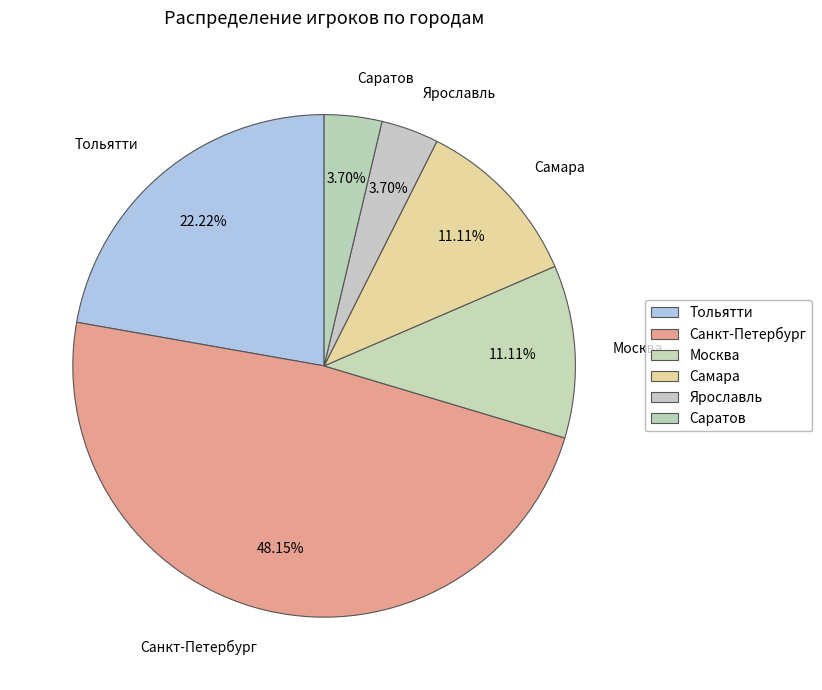

True or false: Санкт-Петербург accounts for 48% of the total.

True